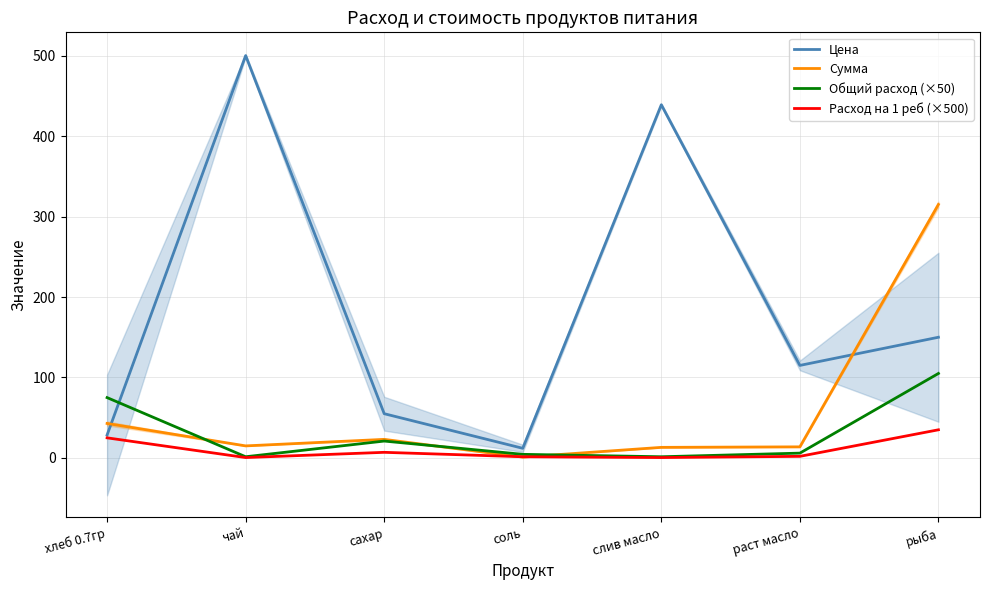

Is it true that Сумма equals 13.2 at сахар?

False